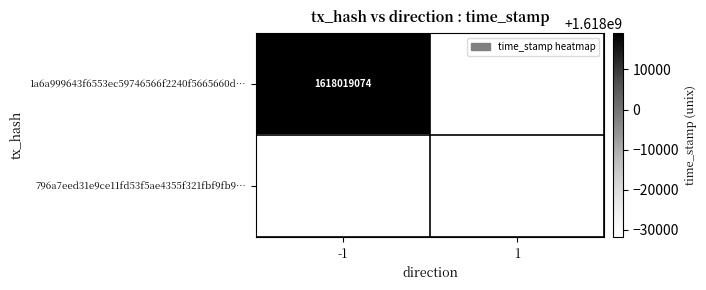

At how many categories does at least one series exceed 90425030?

2